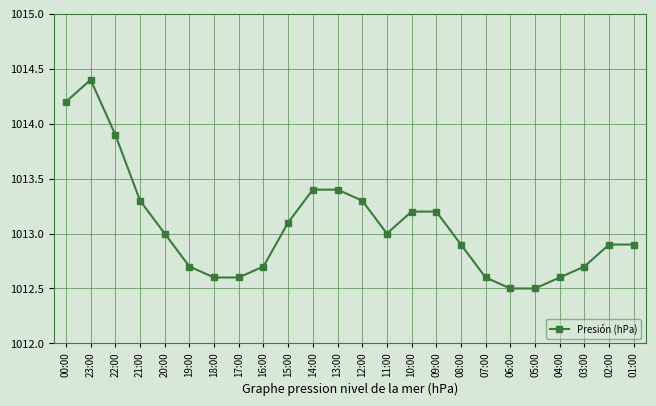

How many data points are less than 1013?

12